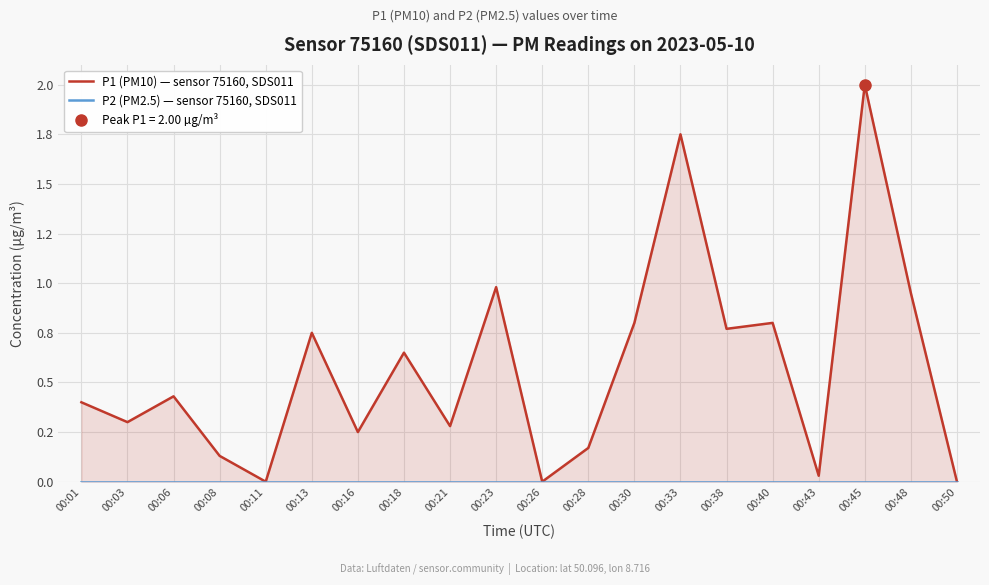

What is the sum of all P1 (PM10) — sensor 75160, SDS011 values?

11.4